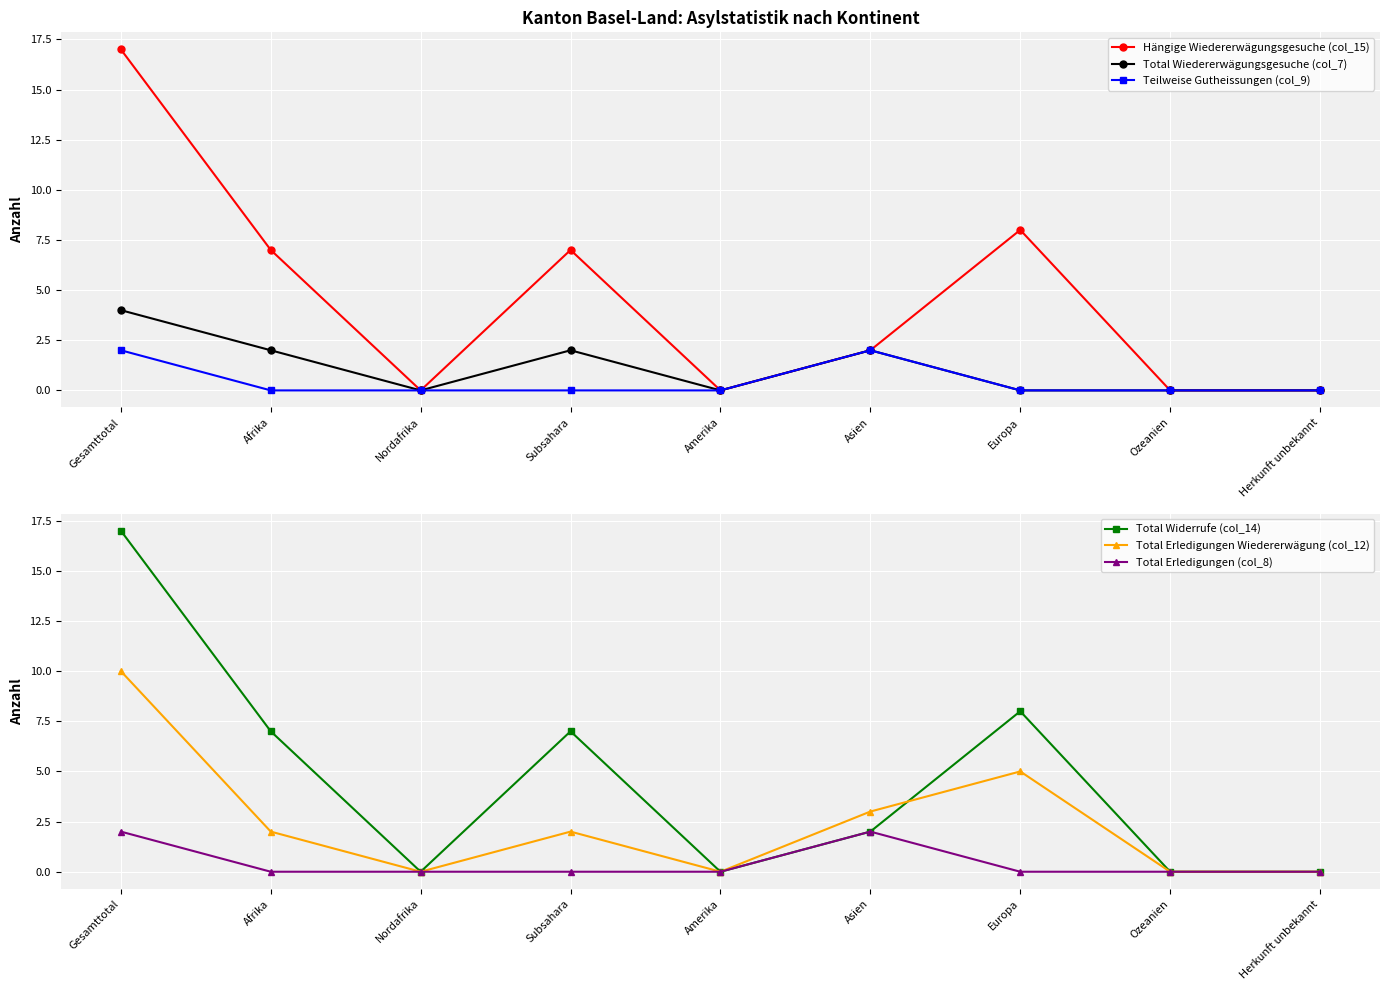

True or false: Total Erledigungen (col_8) has more than 2 interior local peaks.

False